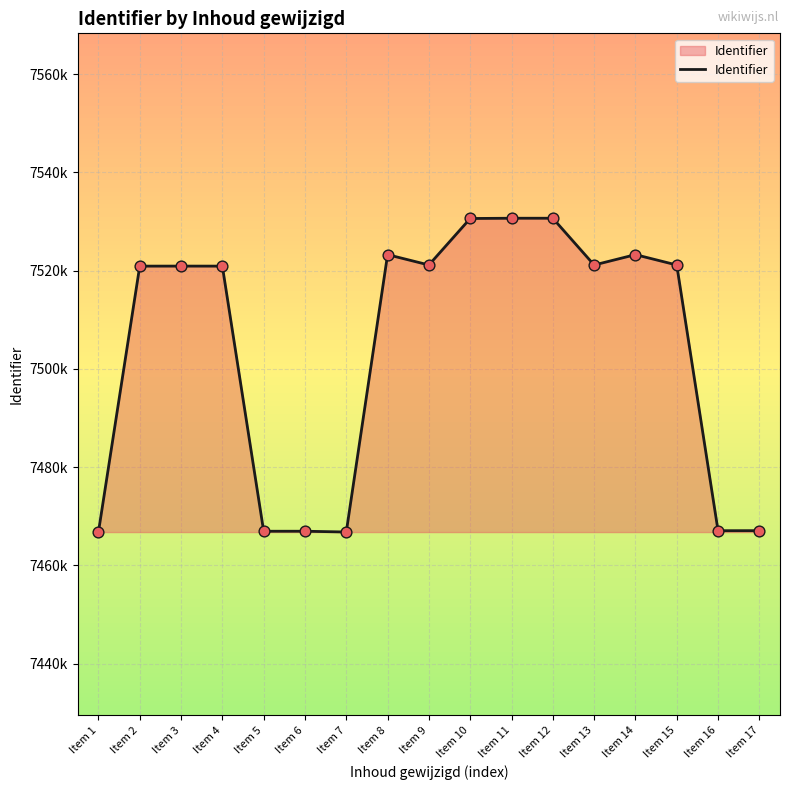

Does the chart have visible grid lines?

Yes